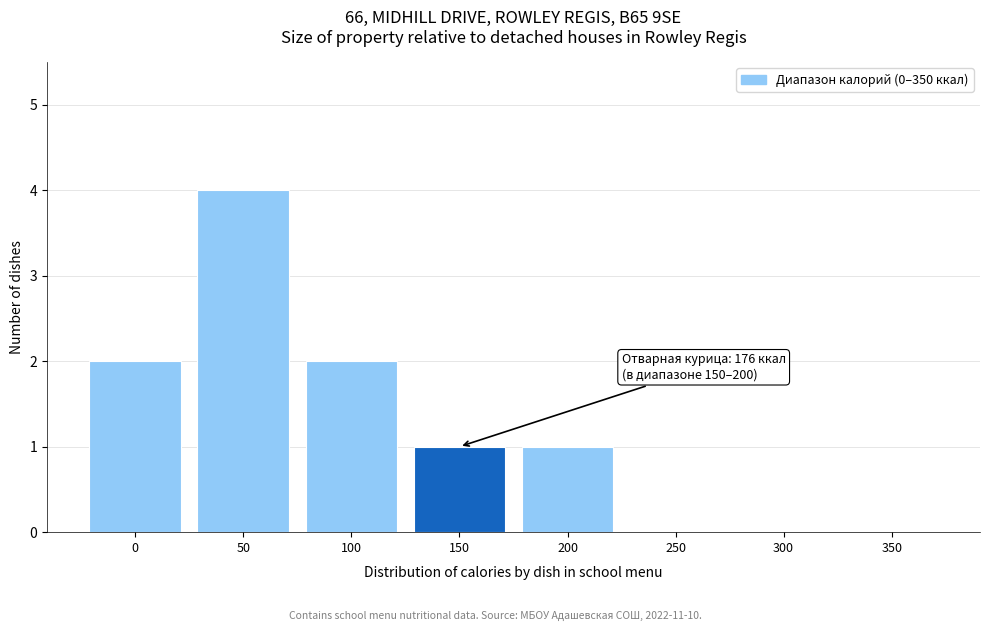

Reading left to right, what are all the values shown in this chart?

0=2	50=4	100=2	150=1	200=1	250=0	300=0	350=0